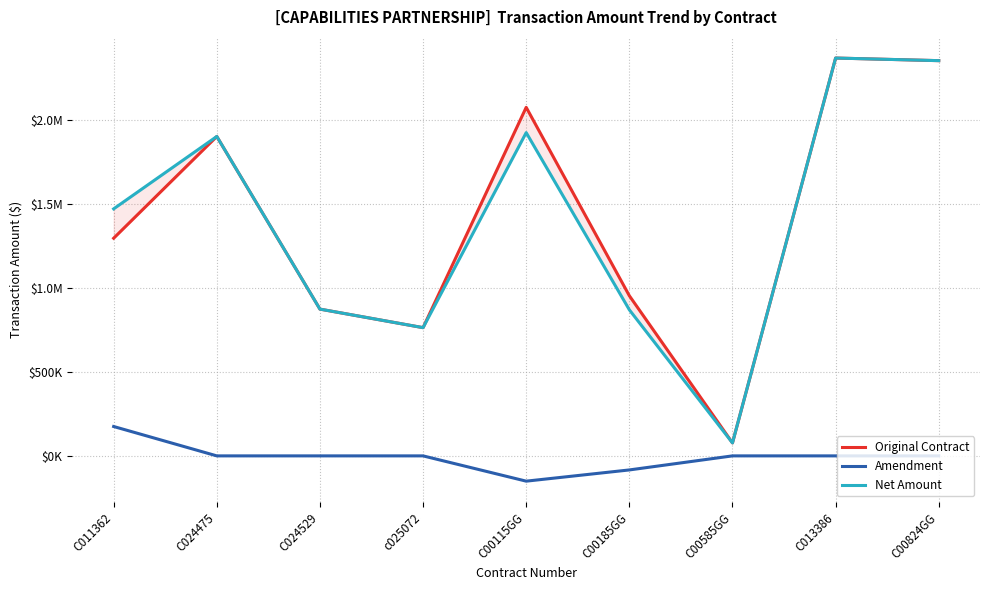

Reading left to right, what are all the values shown in this chart?

Original Contract: 1296612	1902922	874359	763920	2076400	954018	77230	2370119	2354591
Amendment: 175000	0	0	0	-150598	-83740	0	0	0
Net Amount: 1471612	1902922	874359	763920	1925802	870278	77230	2370119	2354591